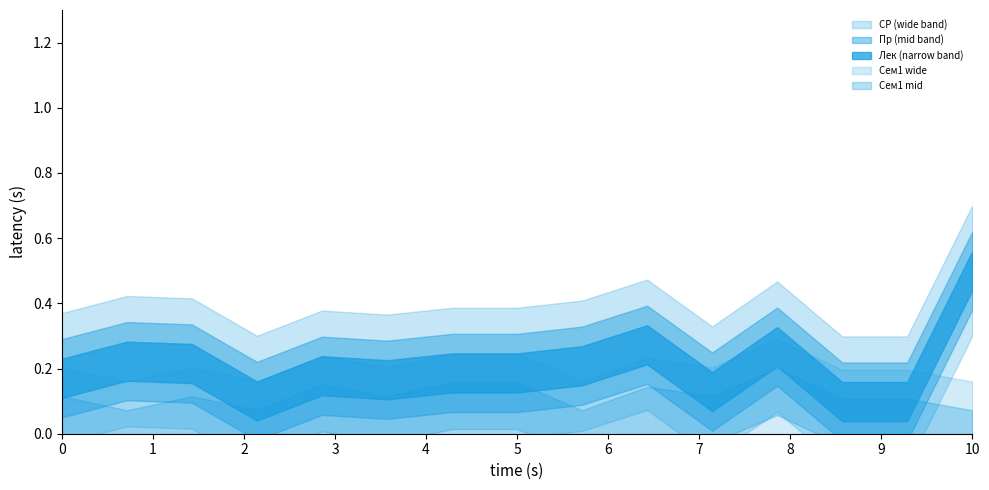

How many data points in Лек (Сем1) are above 0?

4